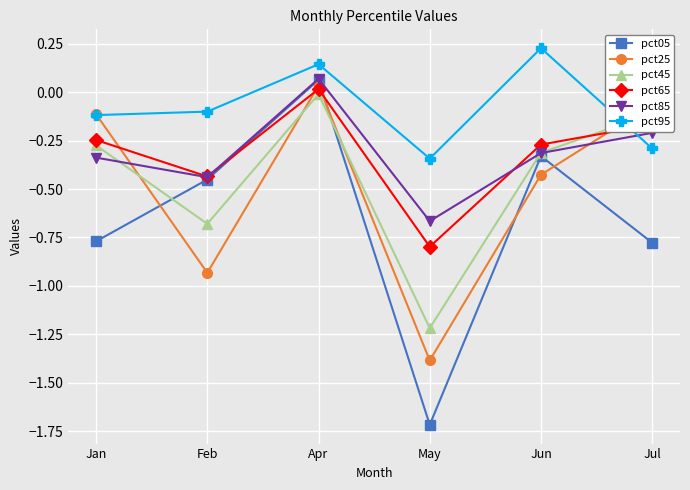

The pct85 series shows -0.5 at Jun. True or false?

False